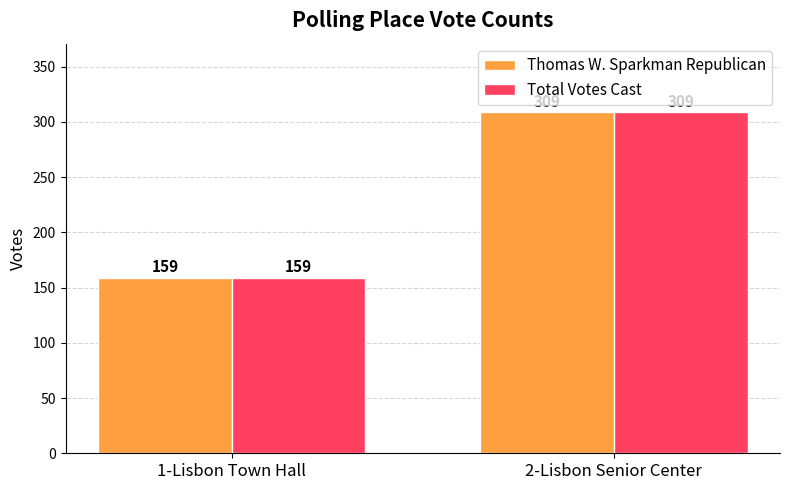

What is the approximate value of Thomas W. Sparkman Republican at 2-Lisbon Senior Center, to the nearest 10?

310